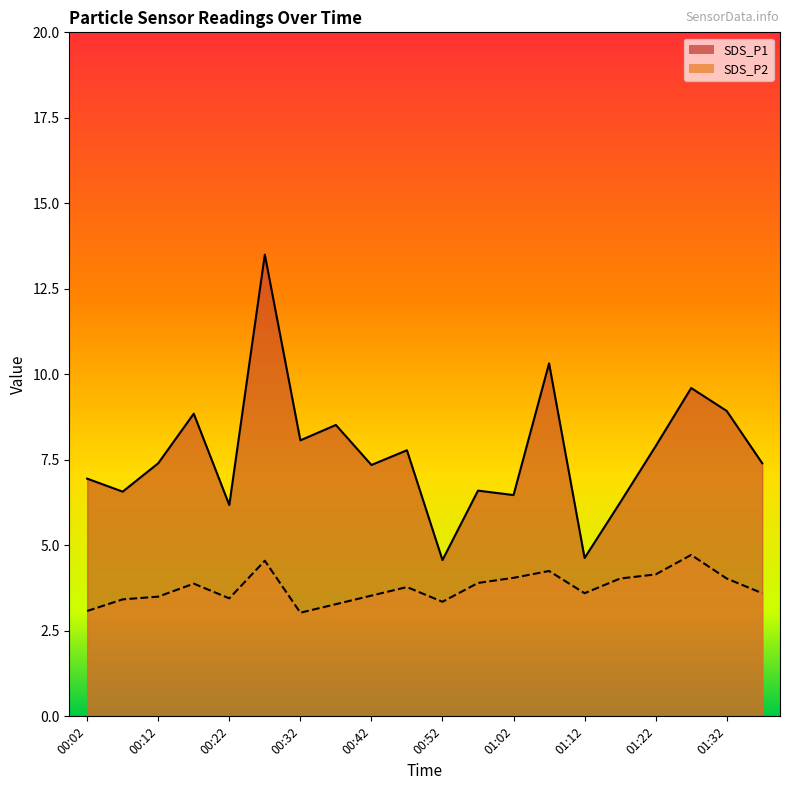

At which category does the chart reach its peak across all series?

00:27